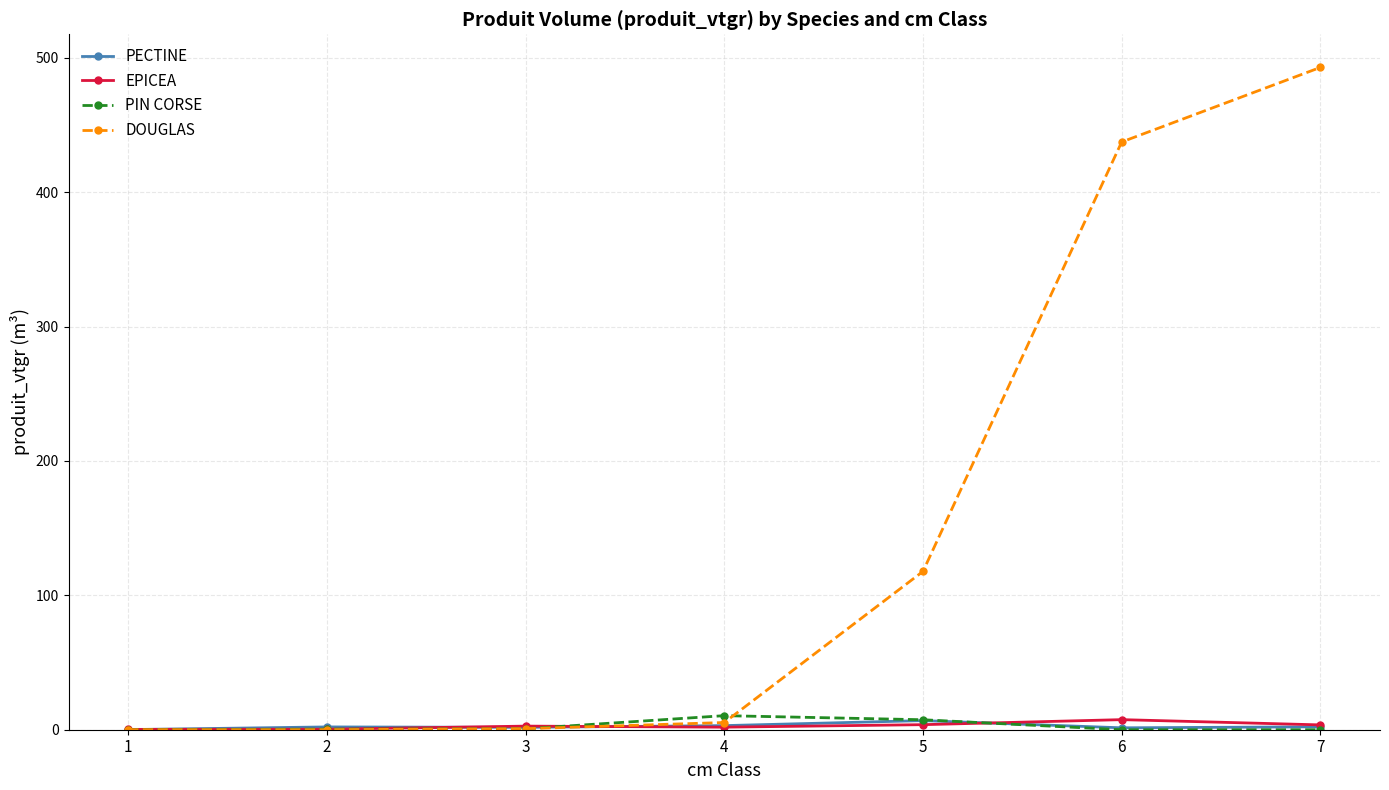

What is the greatest value displayed?

492.8